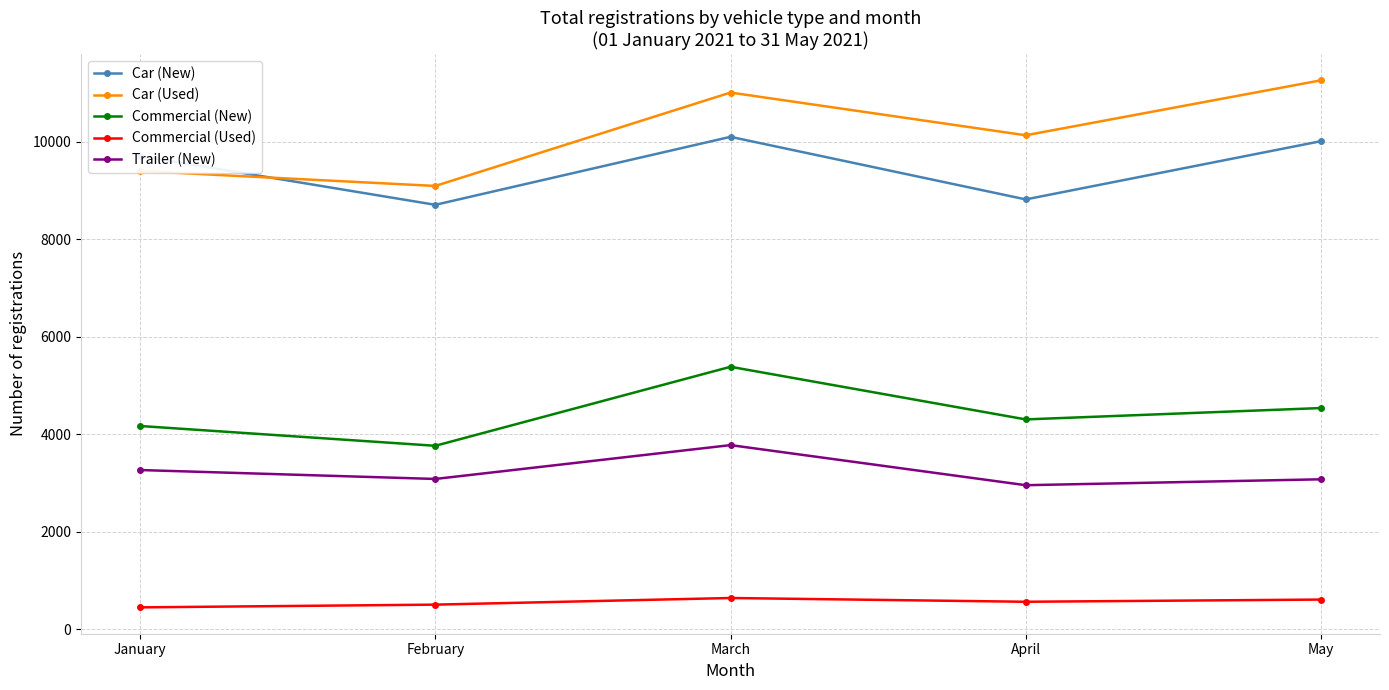

True or false: Commercial (Used) and Car (Used) cross at least once.

False